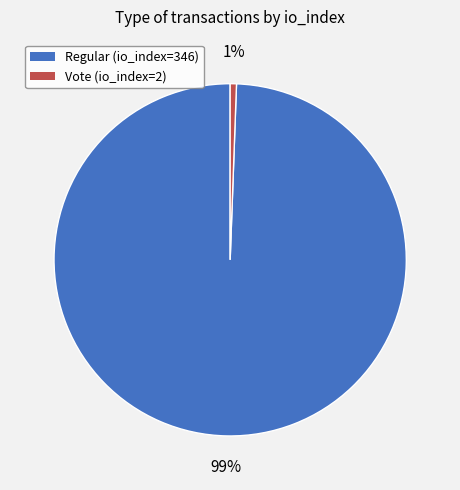

To the nearest percent, what is the combined percentage of Regular (io_index=346) and Vote (io_index=2)?

100%